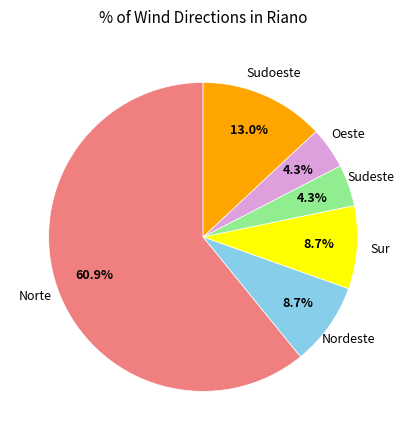

Is there a majority slice in this chart?

Yes